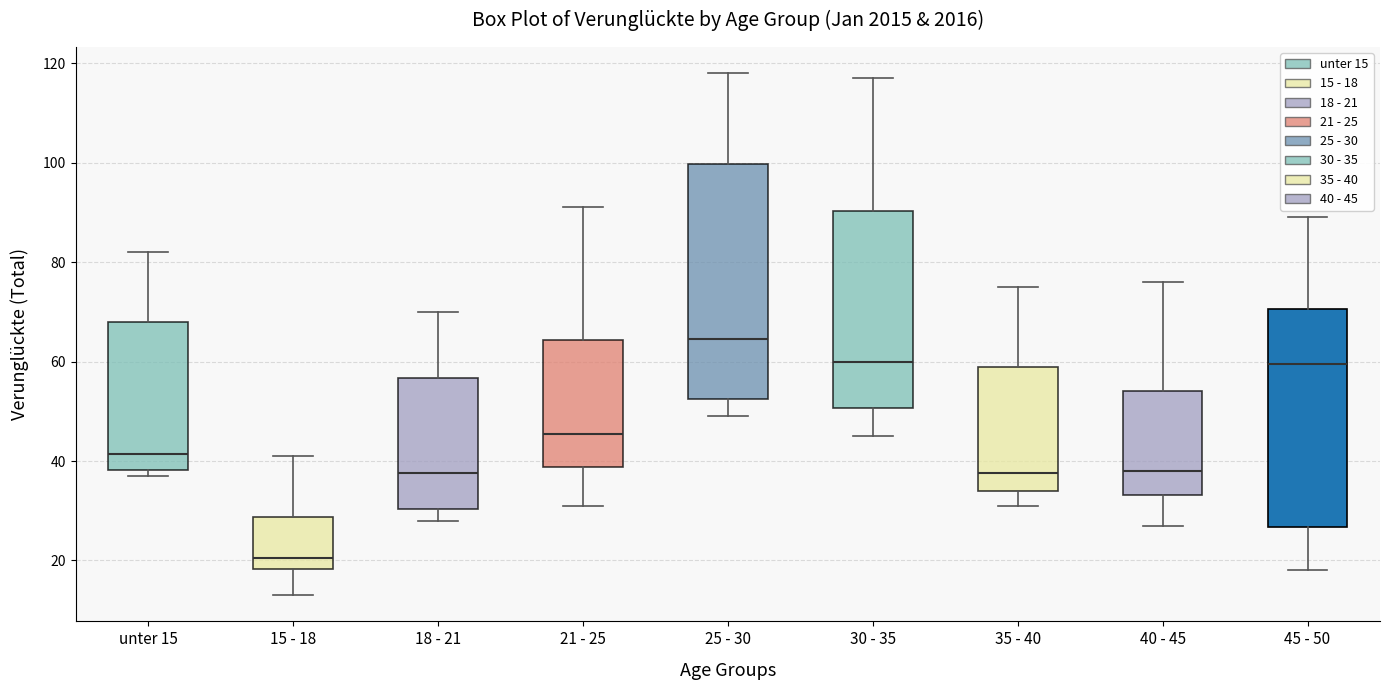

Where does the upper whisker of the box for 30 - 35 end on the y-axis? The values are not printed on the chart, so give them approximately, as read against the axis.

118